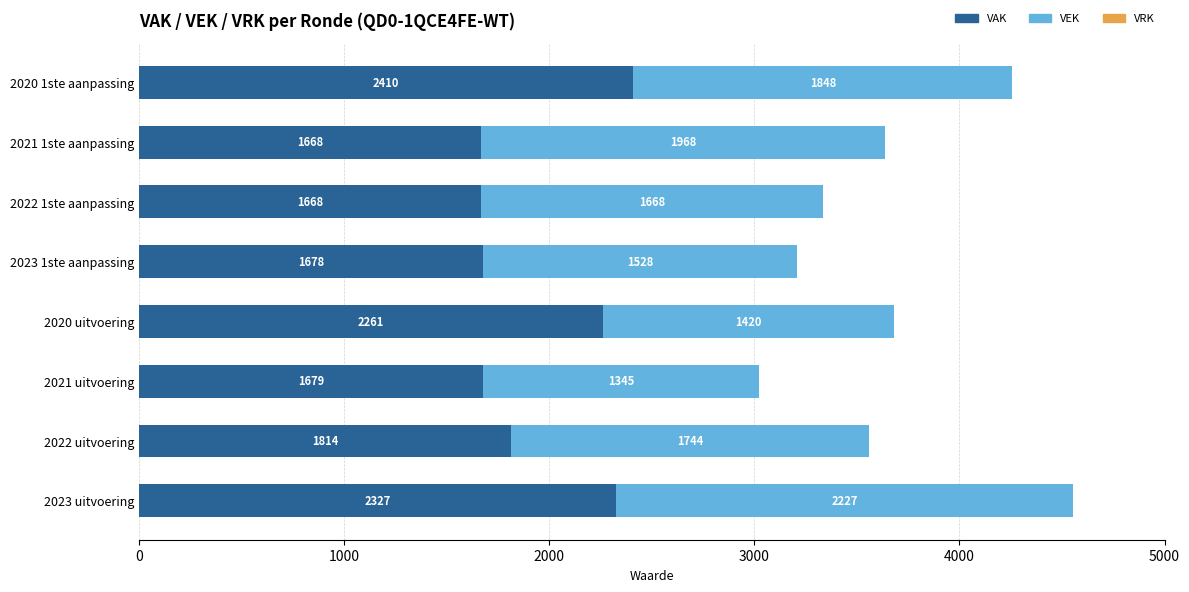

What is the difference between the maximum and minimum values in the VAK series?

742